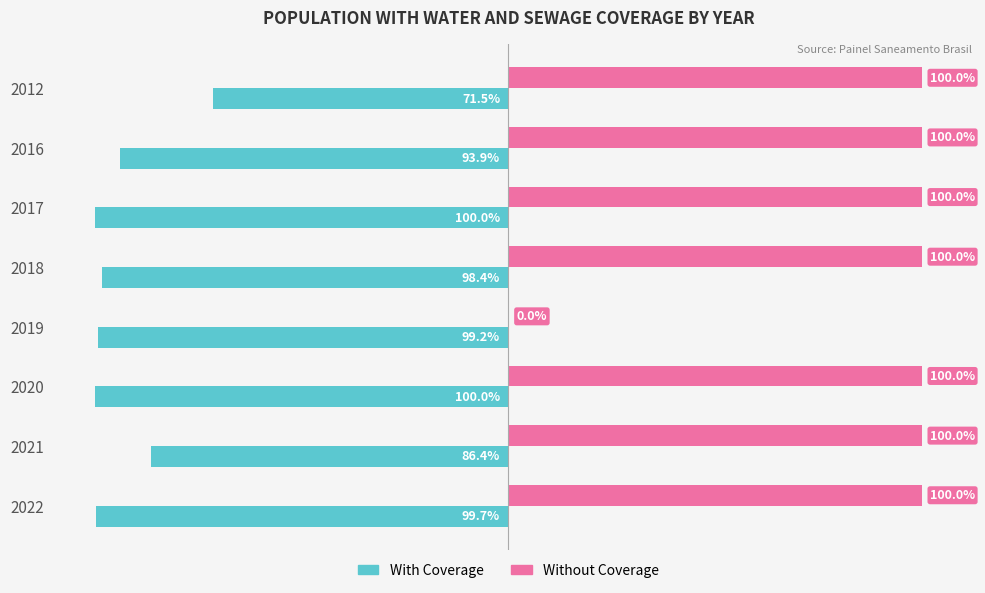

Which series has the largest total across all categories?

Without Coverage